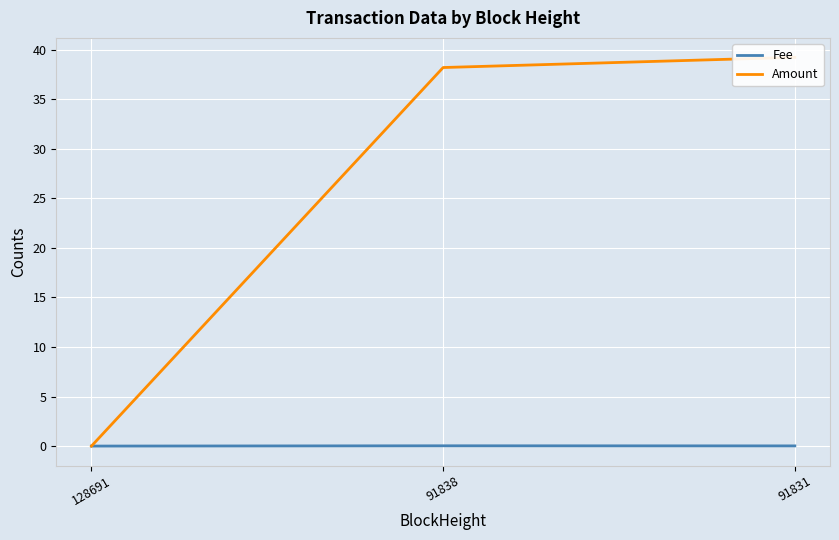

True or false: Fee has a value of 0.0 at 128691.

True